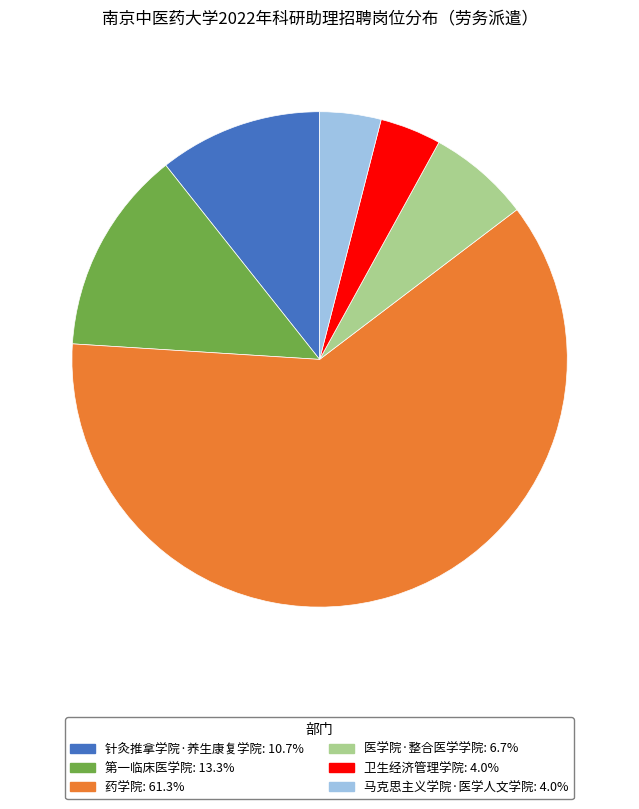

Between 药学院 and 医学院·整合医学学院, which is larger?

药学院